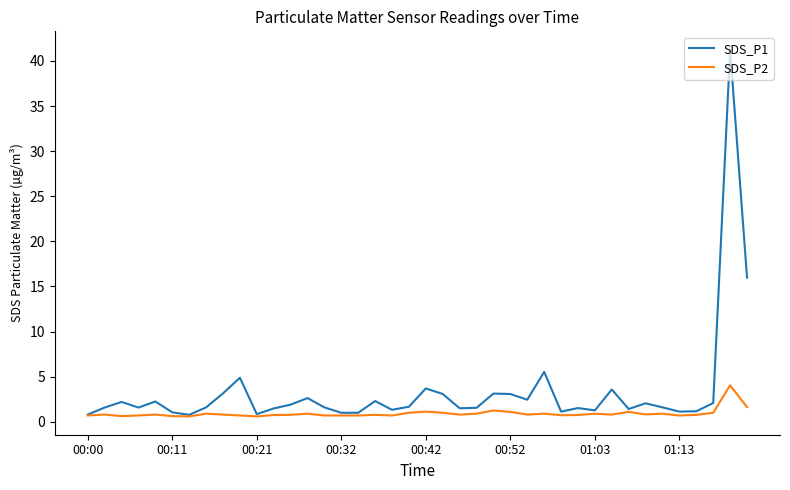

Rank the series by their maximum value, from highest to lowest.

SDS_P1, SDS_P2